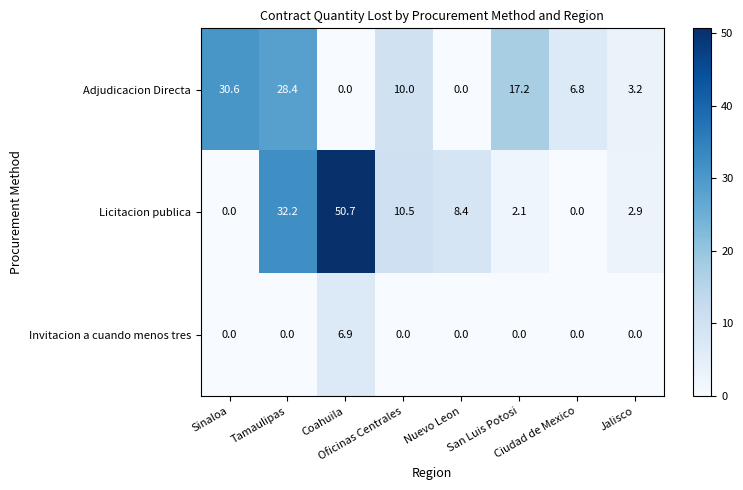

Count the Invitacion a cuando menos tres values in the range 0 to 1.

7